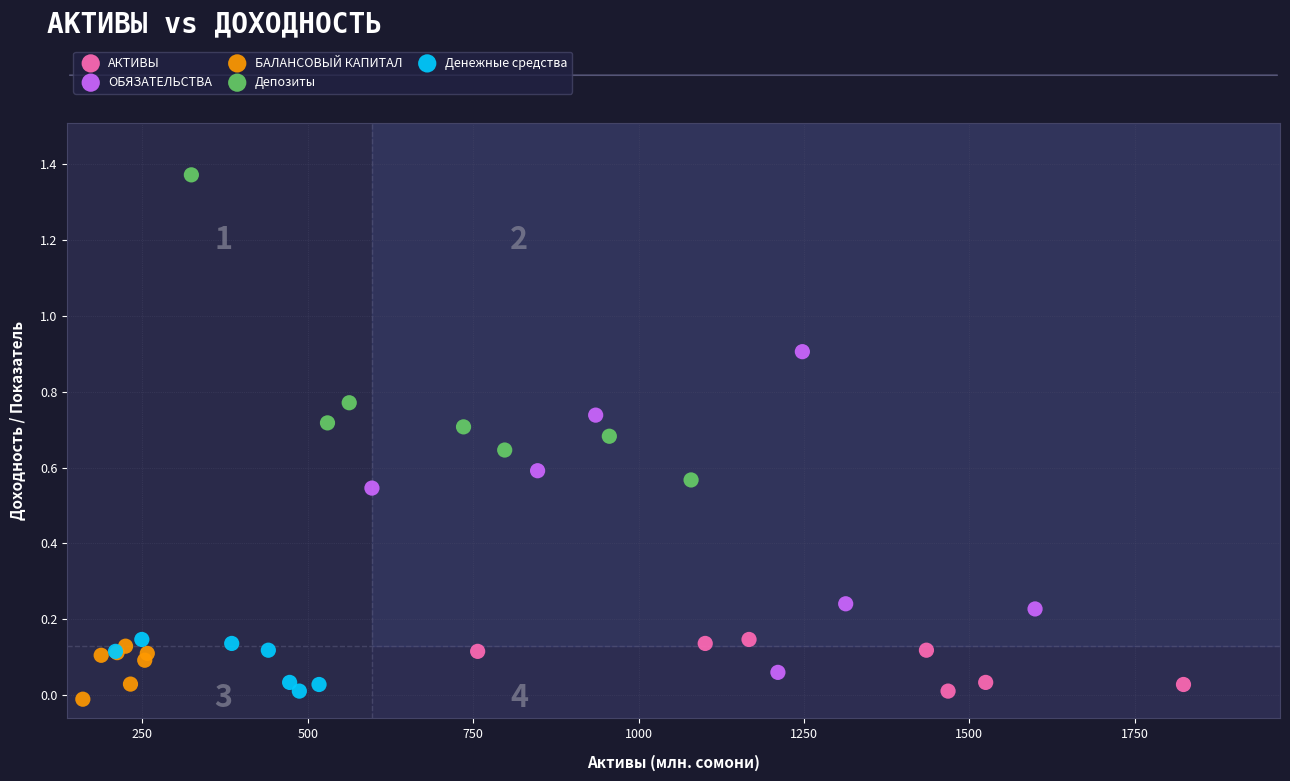

Which series contains the highest Y value?

Депозиты